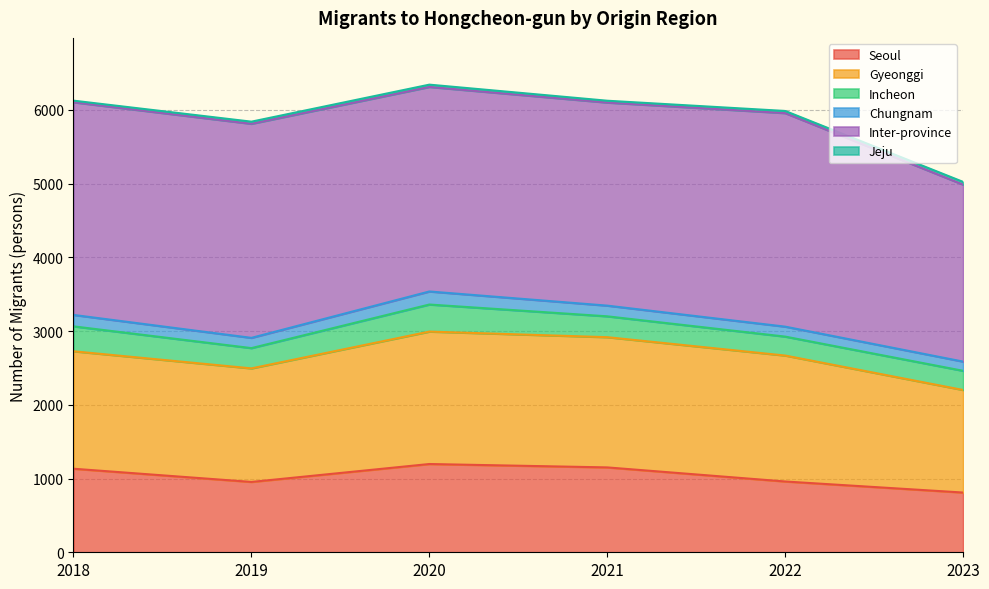

Does the chart display data point markers on the line(s)?

No